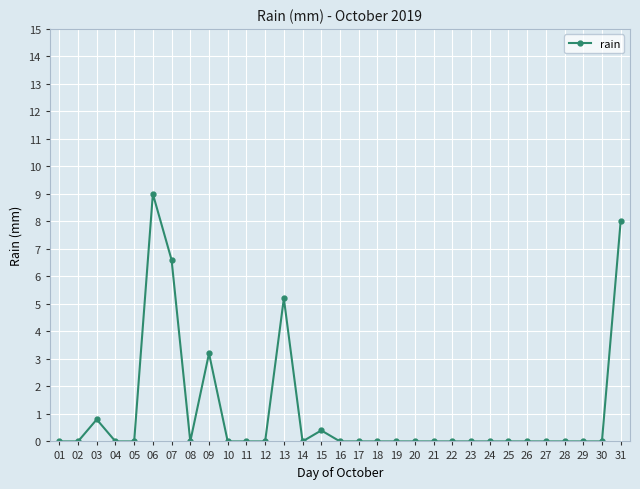

What is the average value?

1.1